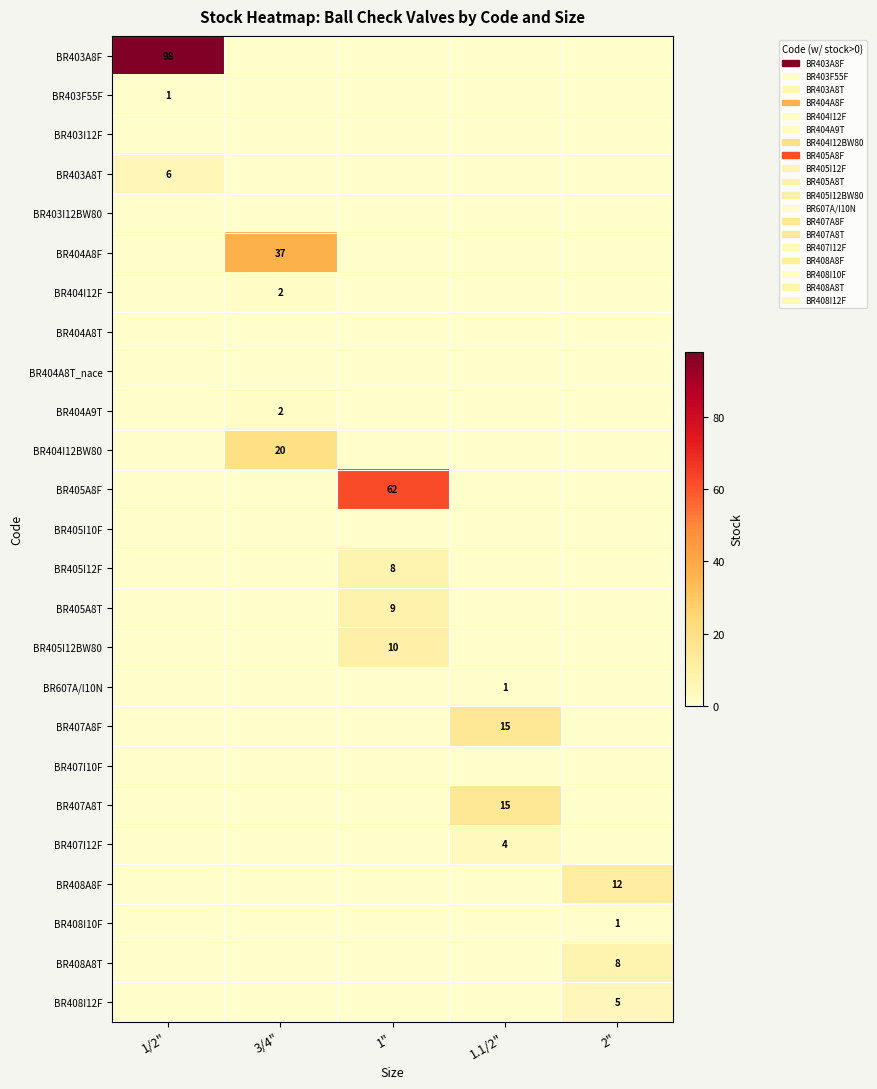

The BR404I12BW80 series shows 27 at 3/4". True or false?

False